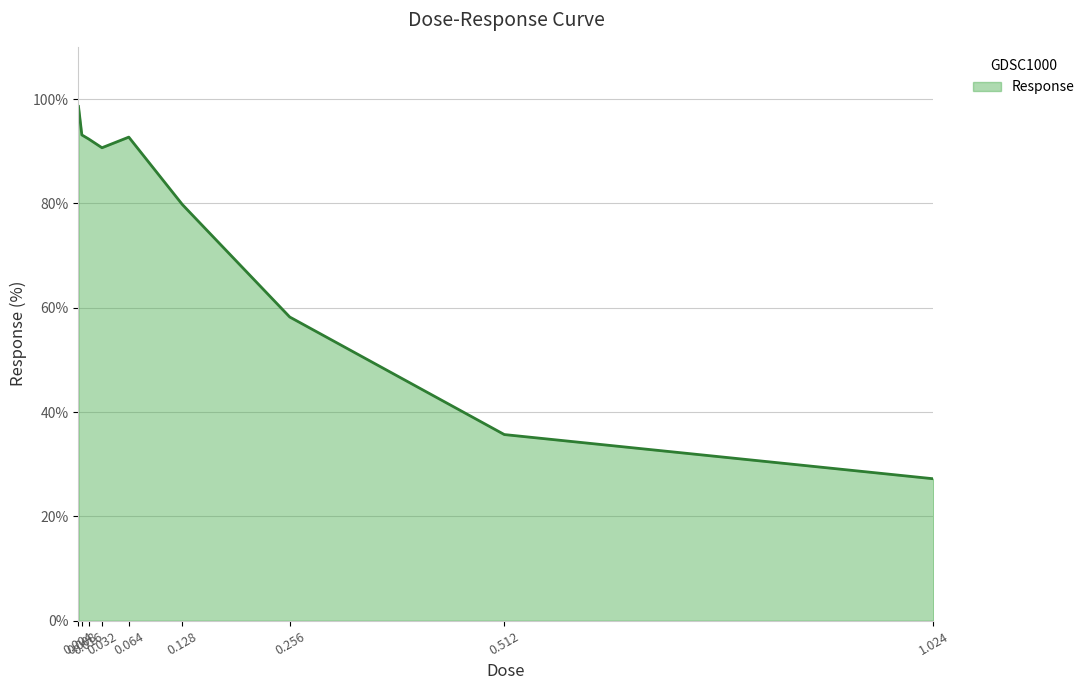

What is the change in value from 0.016 to 1.024?

-65.1